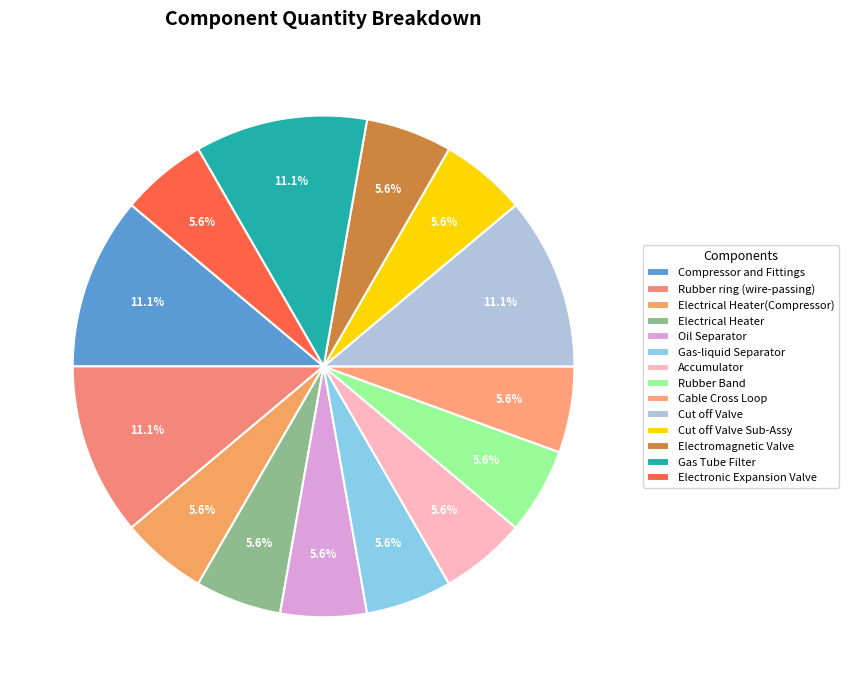

What percentage is the Cut off Valve Sub-Assy slice, to the nearest percent?

6%